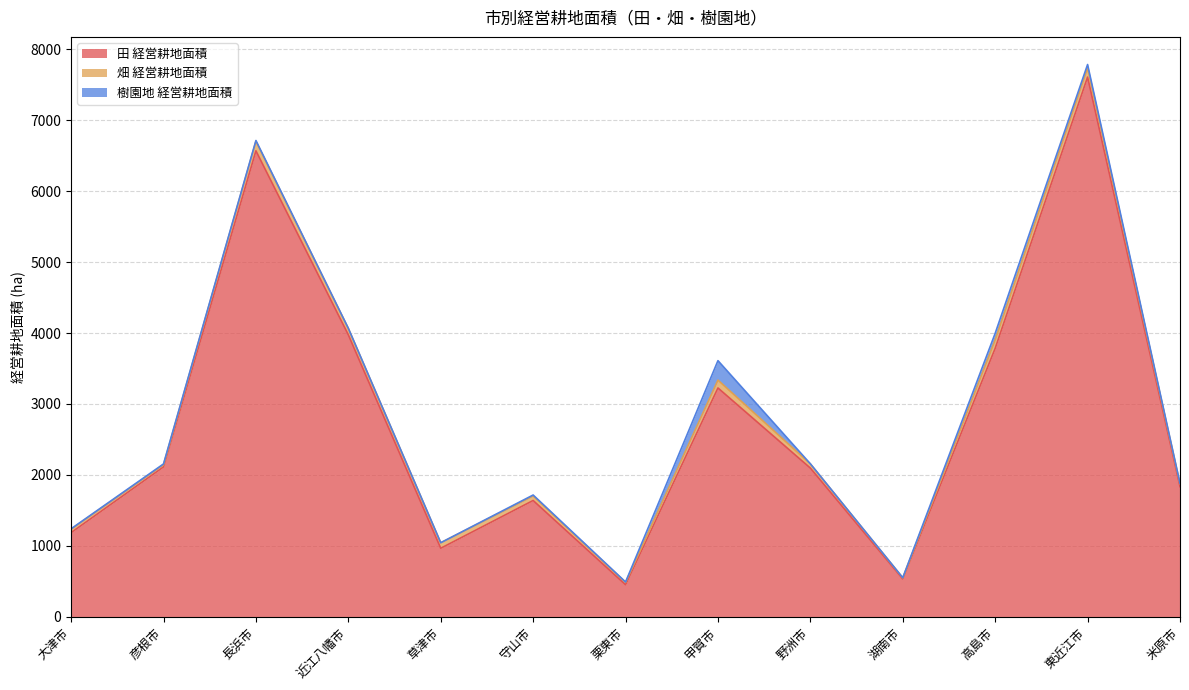

What is the minimum value for 田 経営耕地面積?

453.6